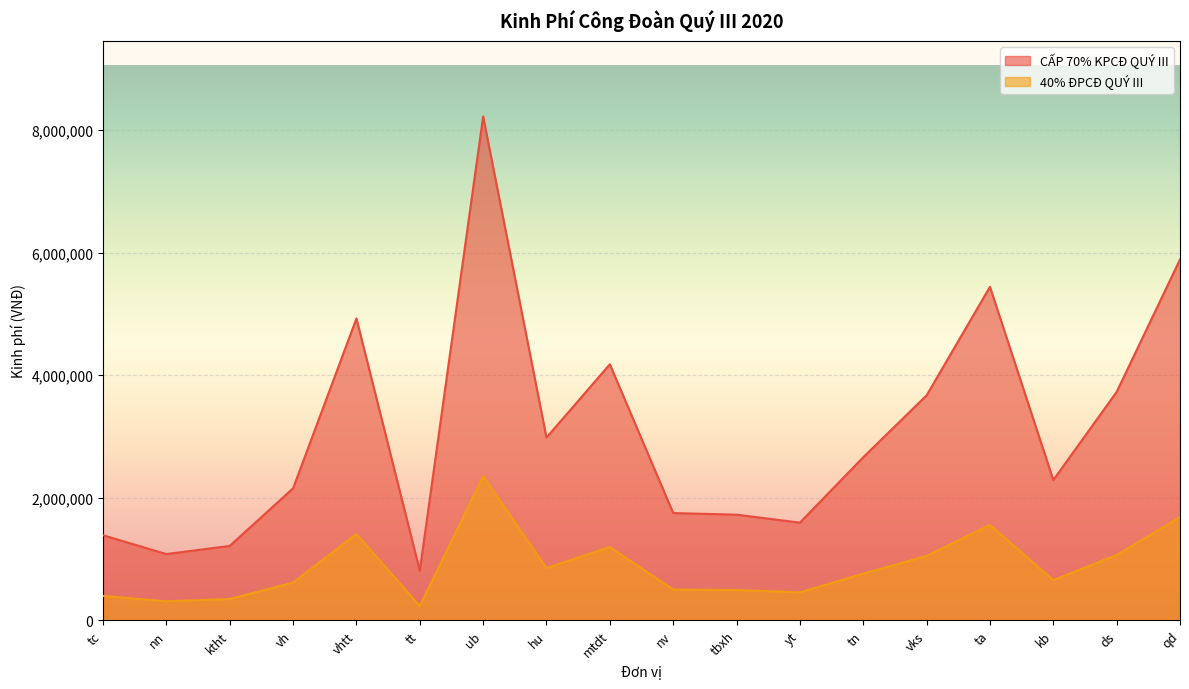

List the labels in order of 40% ĐPCĐ QUÝ III value, smallest first.

tt, nn, ktht, tc, yt, tbxh, nv, vh, kb, tn, hu, vks, ds, mtdt, vhtt, ta, qd, ub